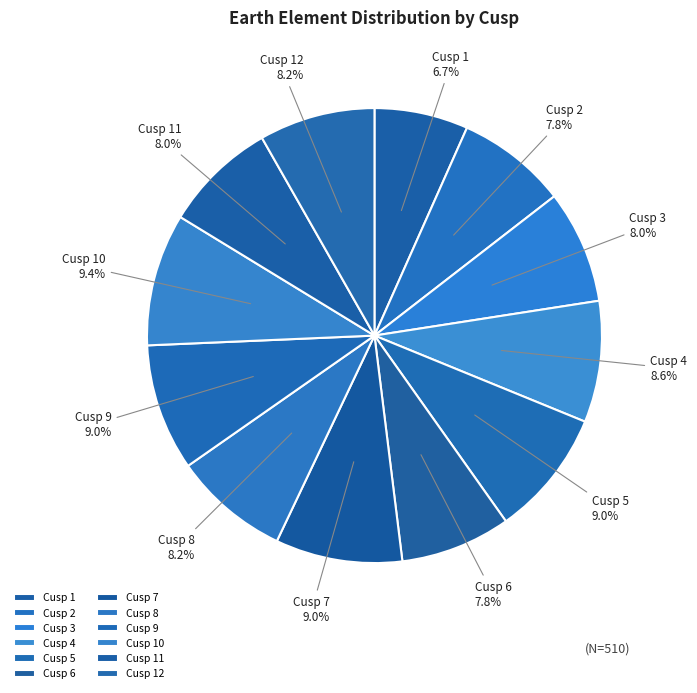

How many slices are in this pie chart?

12